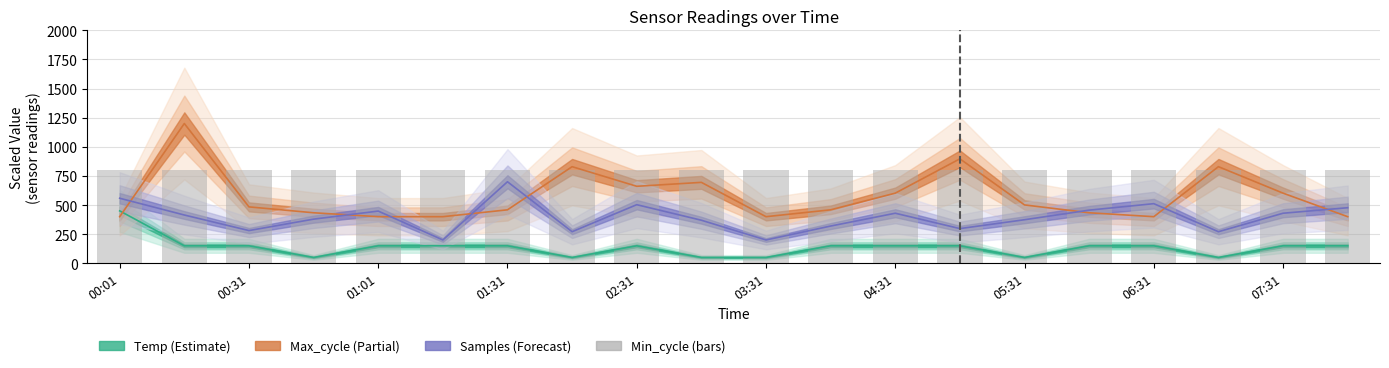

Where does the Samples series first go above 414?

00:01